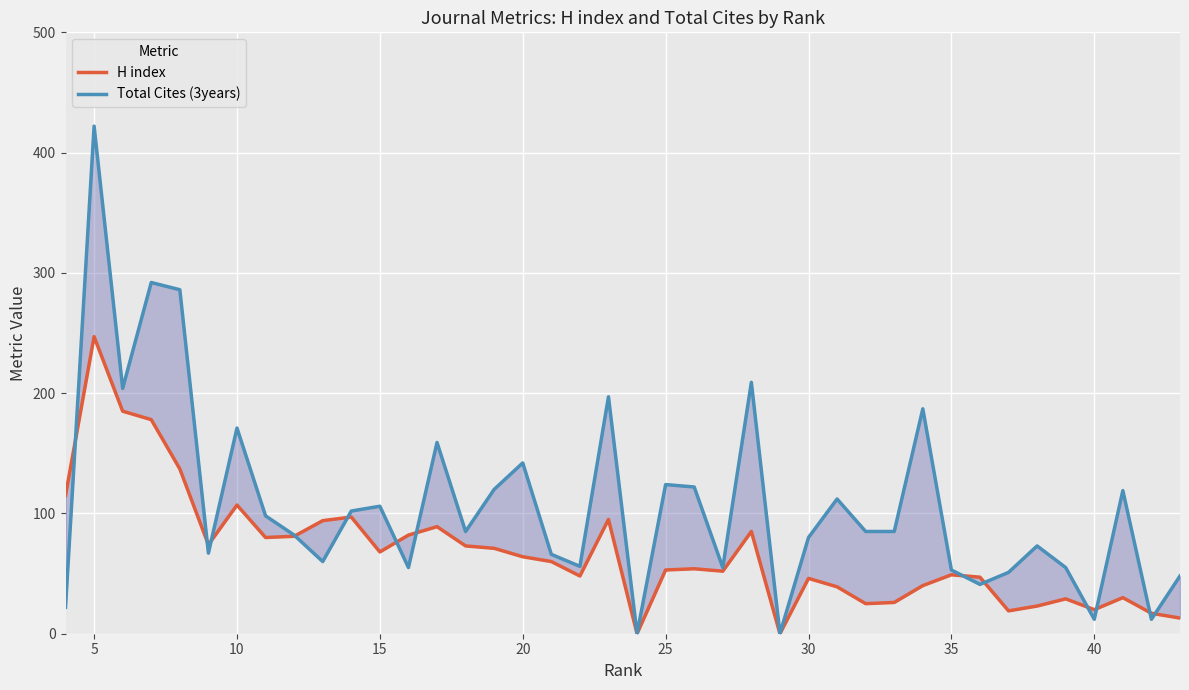

At 25, list the series in order from smallest to largest.

H index, Total Cites (3years)